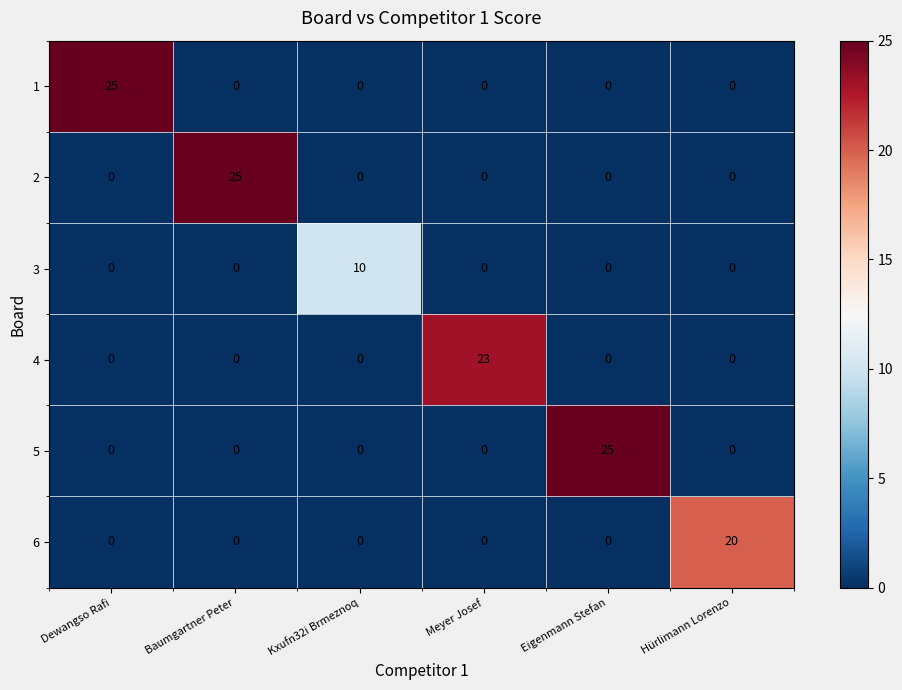

Between Kxufn32i Brmeznoq and Eigenmann Stefan, which series saw the biggest shift?

5